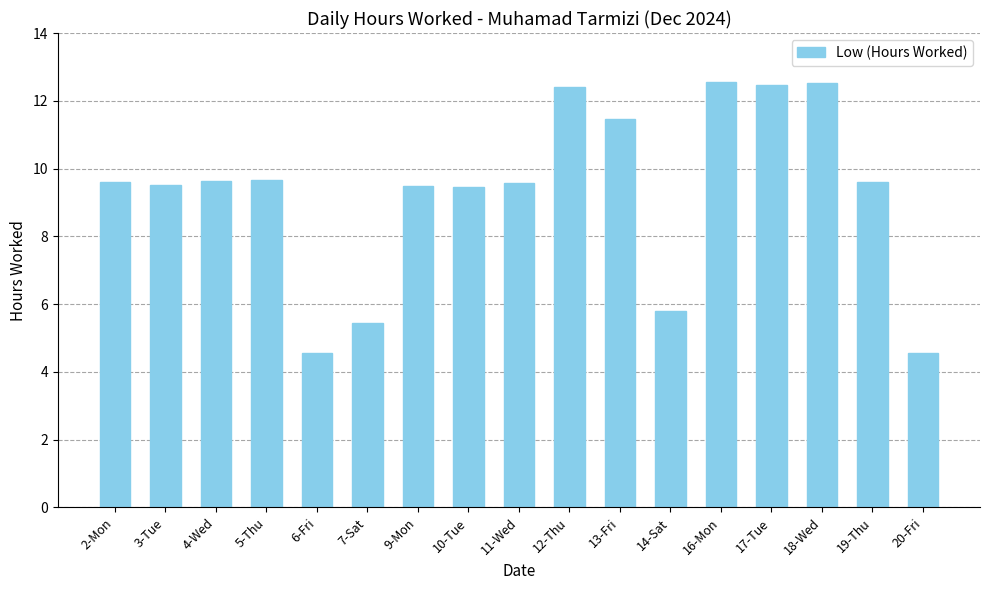

What is the value of the 13th bar from the left?

12.6